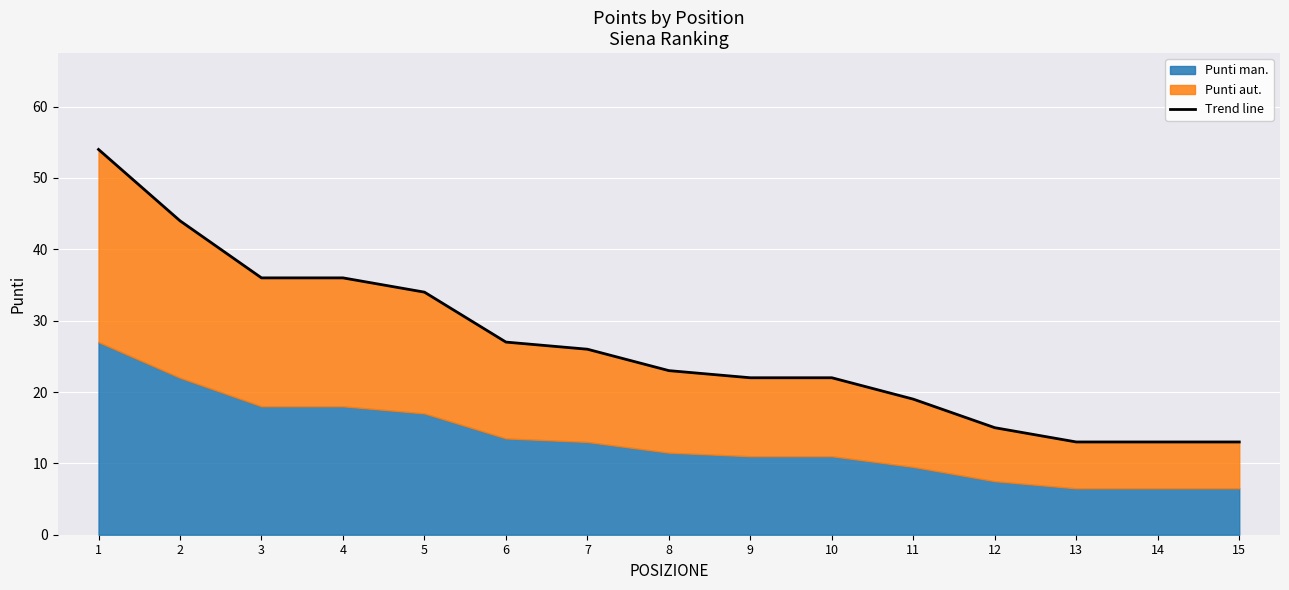

What is the value of the 3rd point from the left?

36